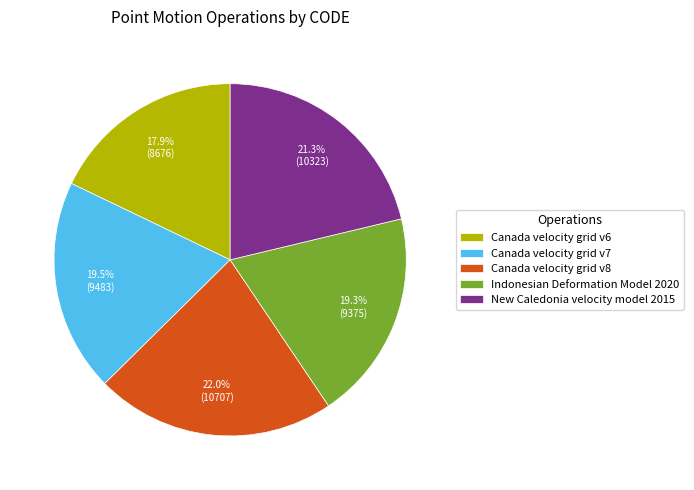

To the nearest percent, what percentage of the pie is Canada velocity grid v8?

22%